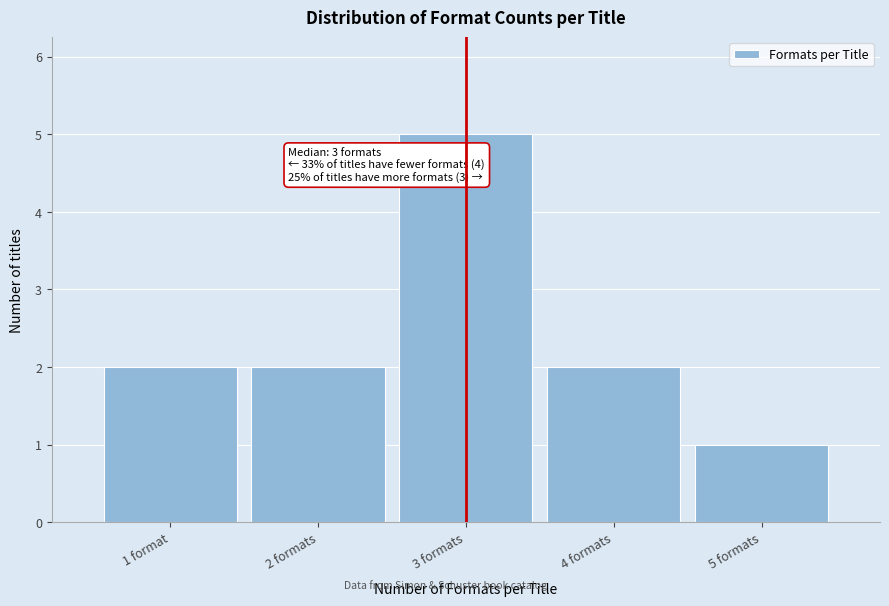

Reading left to right, transcribe all the data shown in this chart.

2	2	5	2	1